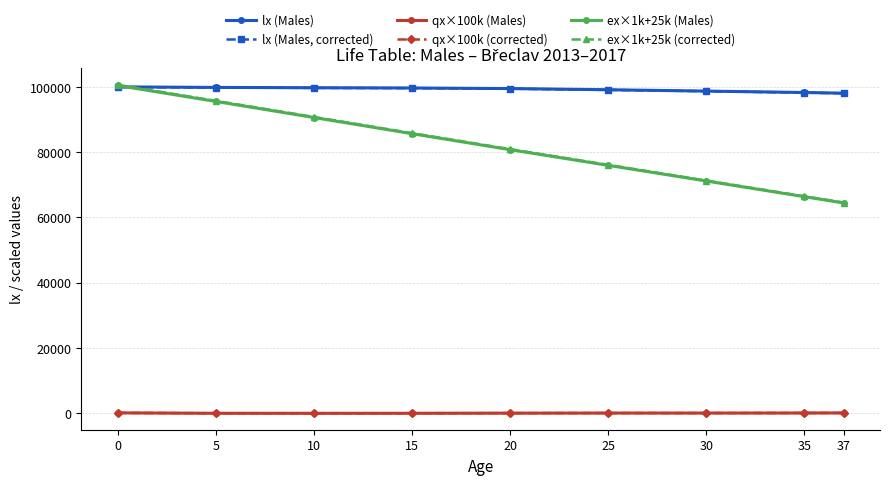

List the series in order of their peak value, lowest first.

qx×100k (Males), qx×100k (corrected), lx (Males, corrected), lx (Males), ex×1k+25k (Males), ex×1k+25k (corrected)